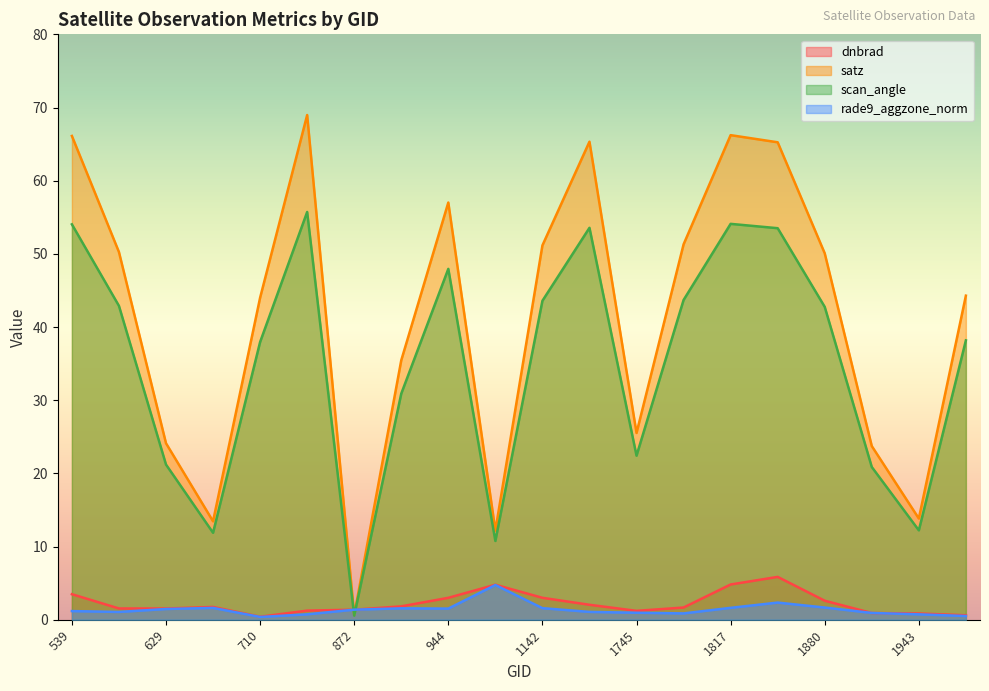

What is the value of the dnbrad point at the 7th from the left?

1.4